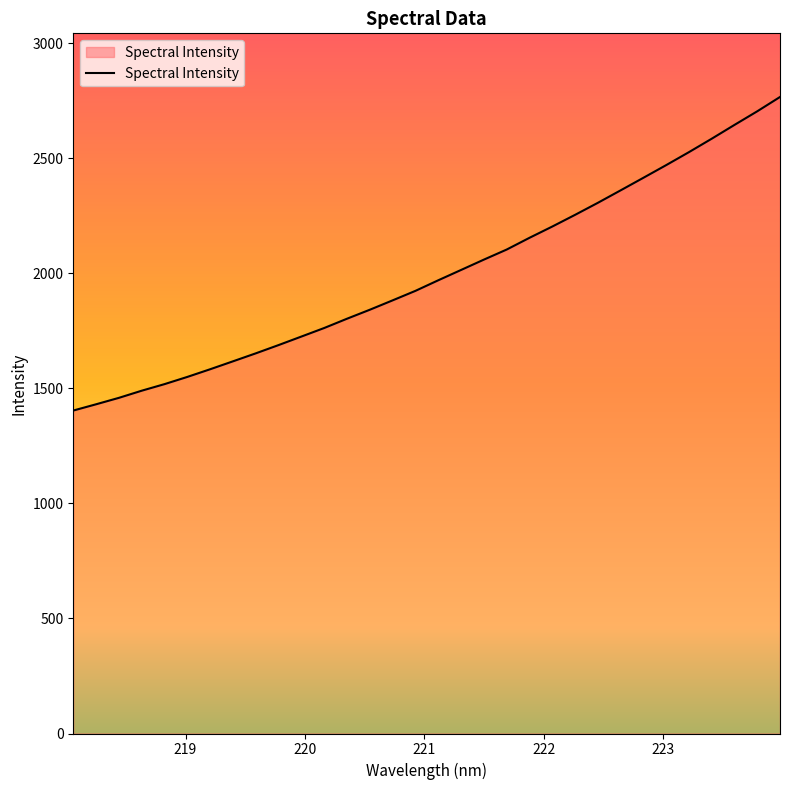

How many distinct data groups are displayed?

1